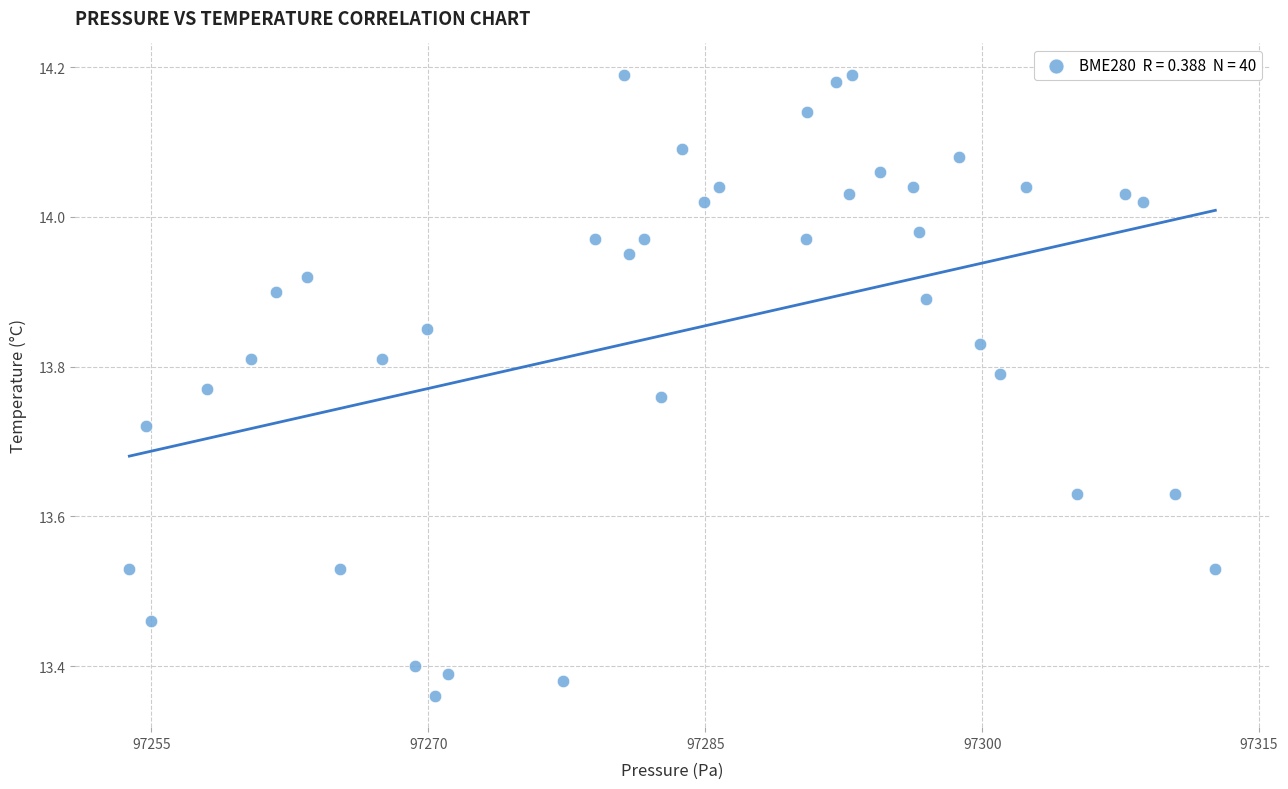

What is the range of Y values (max minus min)?

0.8